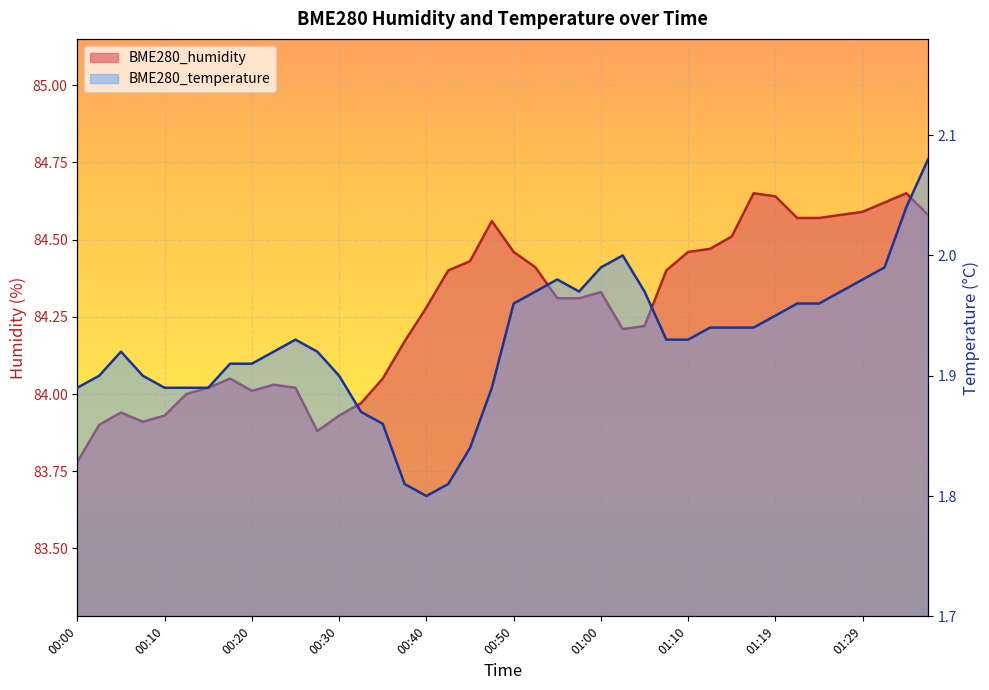

What position from the left is 01:14?

31